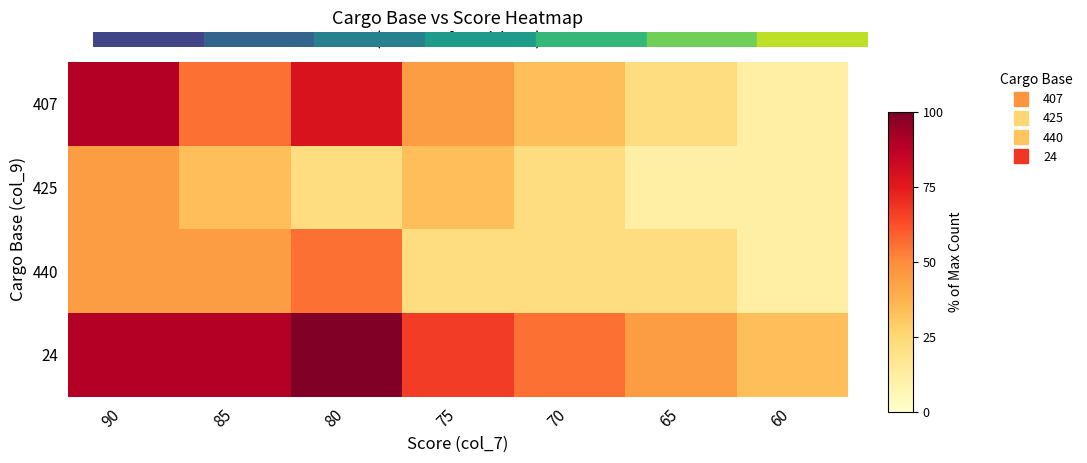

Reading left to right, list all the values displayed in this chart.

407: 90=88.9	85=55.6	80=77.8	75=44.4	70=33.3	65=22.2	60=11.1
425: 90=44.4	85=33.3	80=22.2	75=33.3	70=22.2	65=11.1	60=11.1
440: 90=44.4	85=44.4	80=55.6	75=22.2	70=22.2	65=22.2	60=11.1
24: 90=88.9	85=88.9	80=100.0	75=66.7	70=55.6	65=44.4	60=33.3